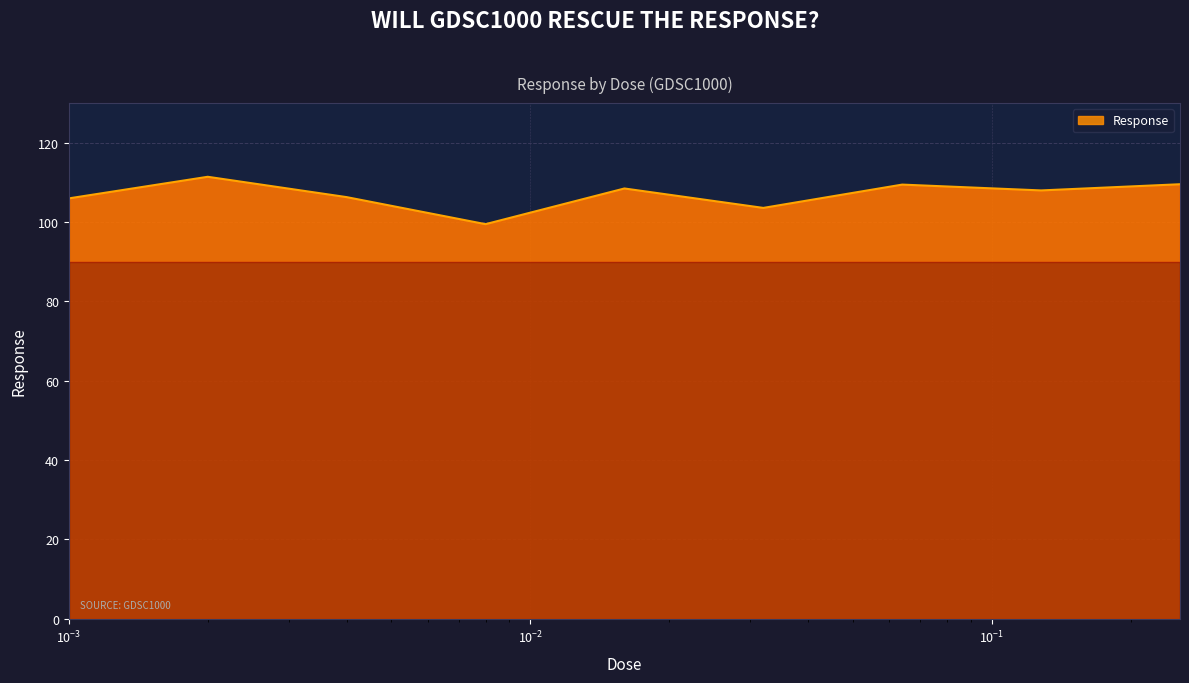

What is the maximum value shown in the chart?

111.4